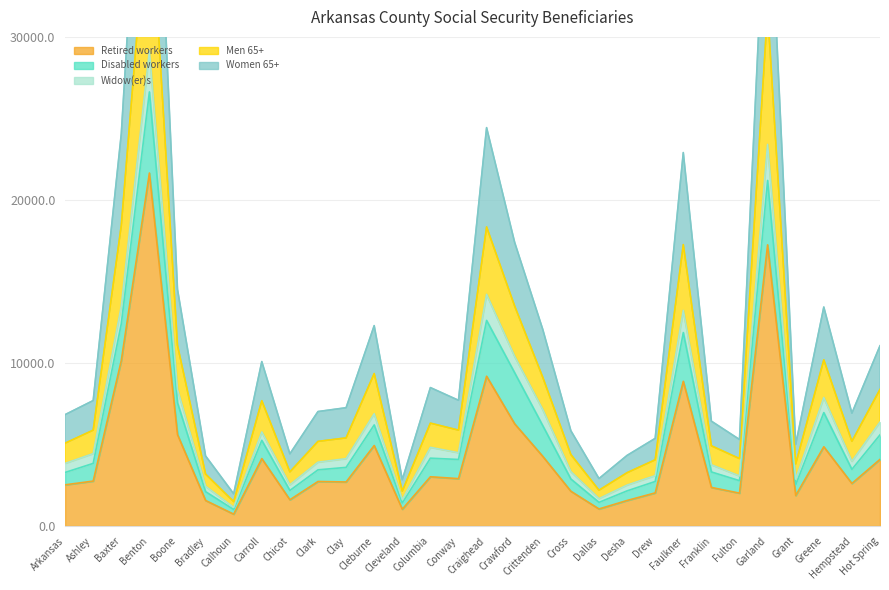

At which category is the sum across all series the highest?

Benton